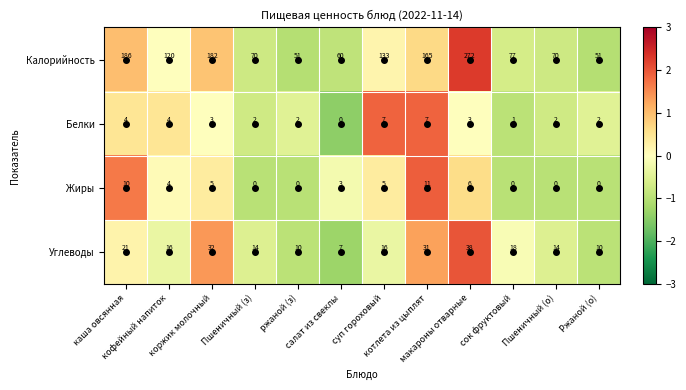

Which series has the widest spread of values?

Калорийность